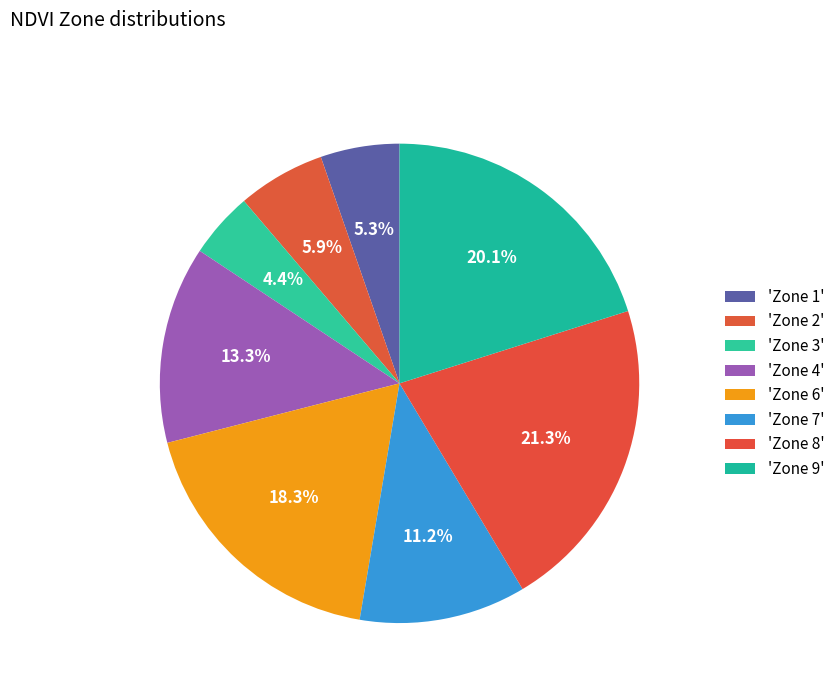

How many slices are in this pie chart?

8